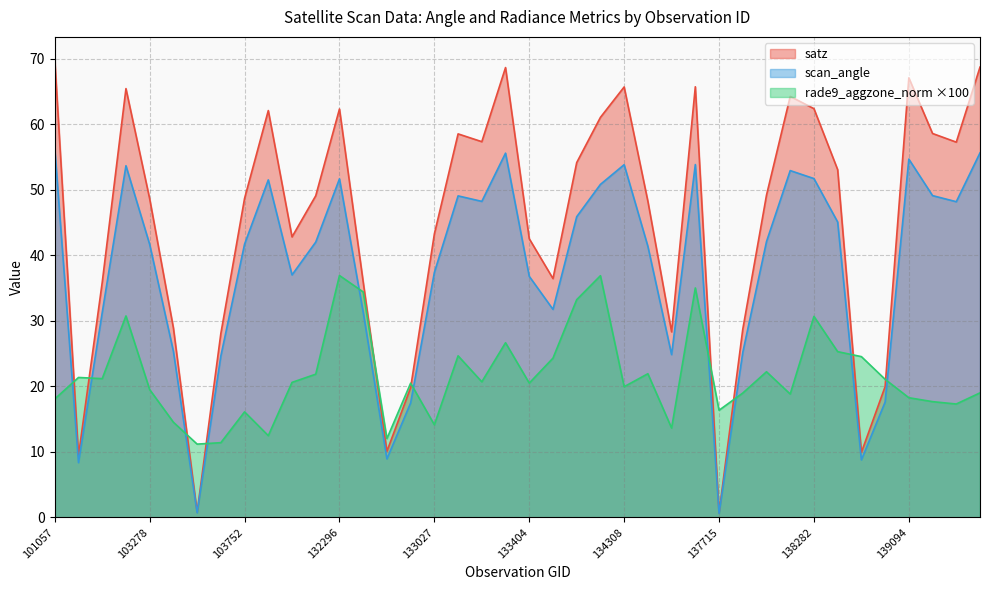

Where is the first local minimum for rade9_aggzone_norm?

103031